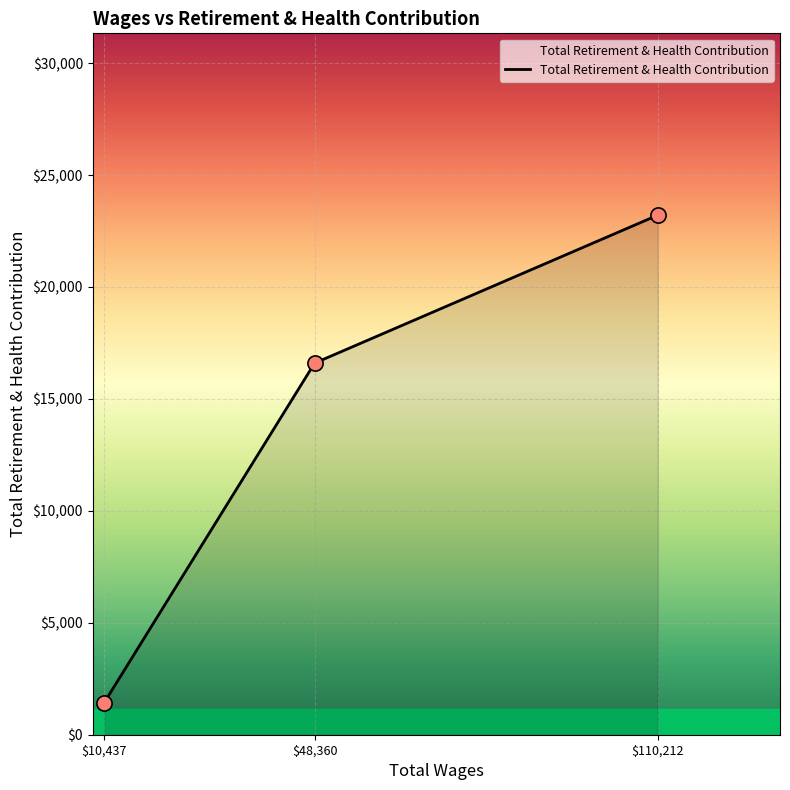

At which category does the chart reach its minimum across all series?

$10,437